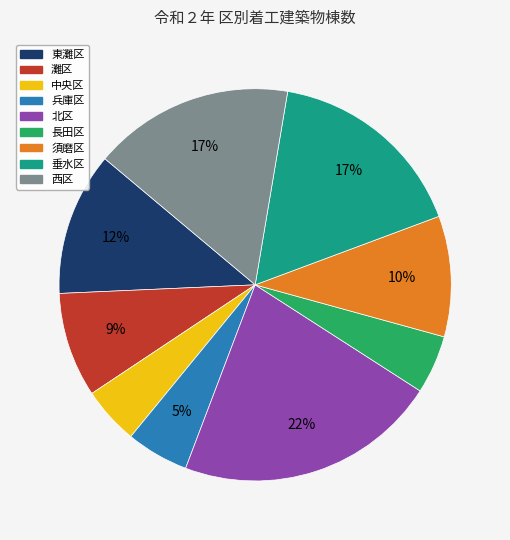

Is the sum of 兵庫区 and 中央区 greater than half?

No